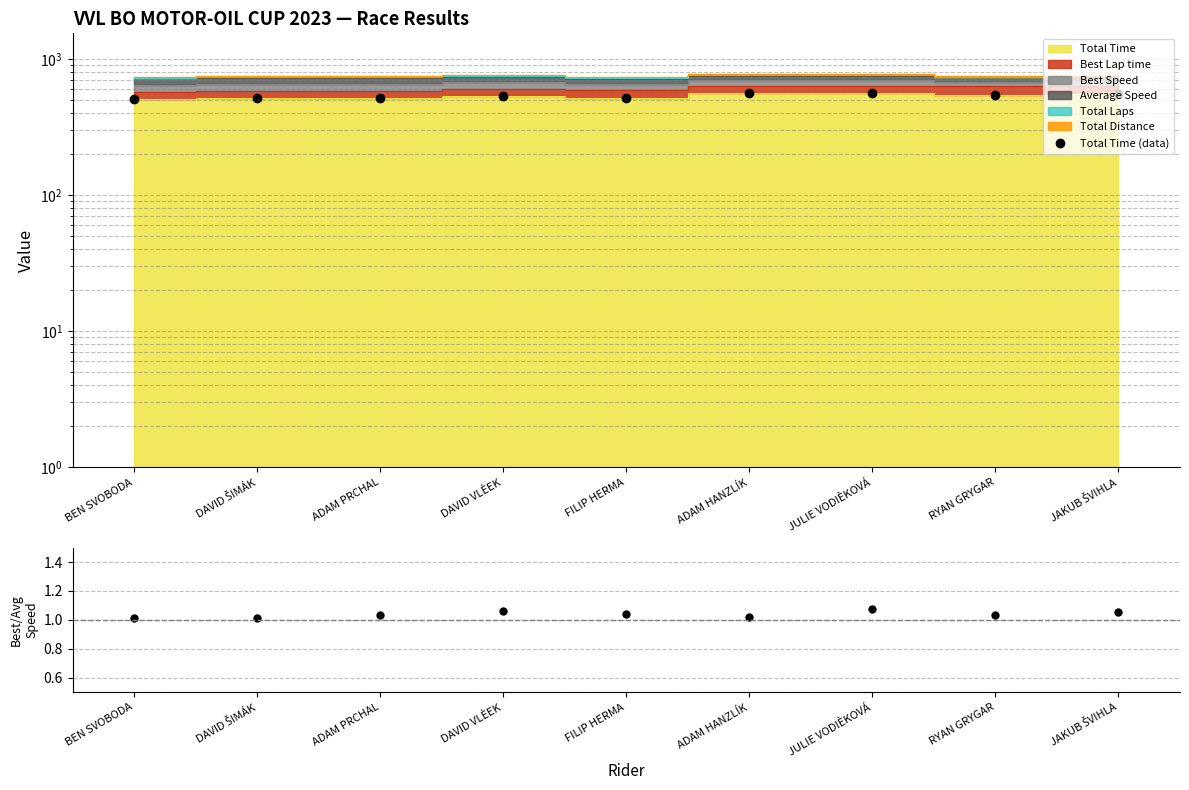

What is the label of the 5th point from the left?

FILIP HERMA